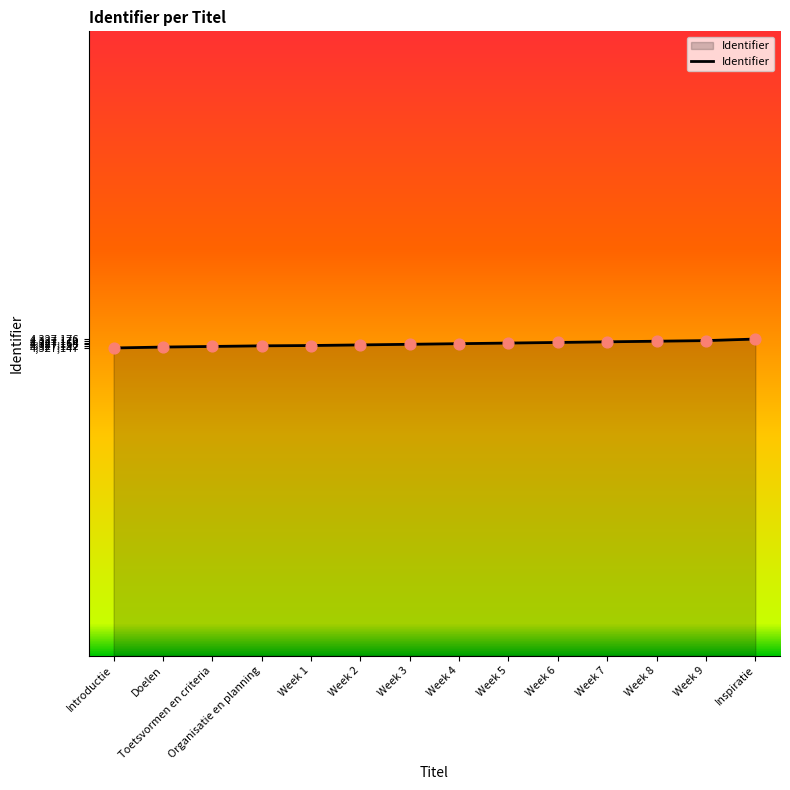

Approximately how many times larger is the value at Week 3 compared to Week 7?

1.0